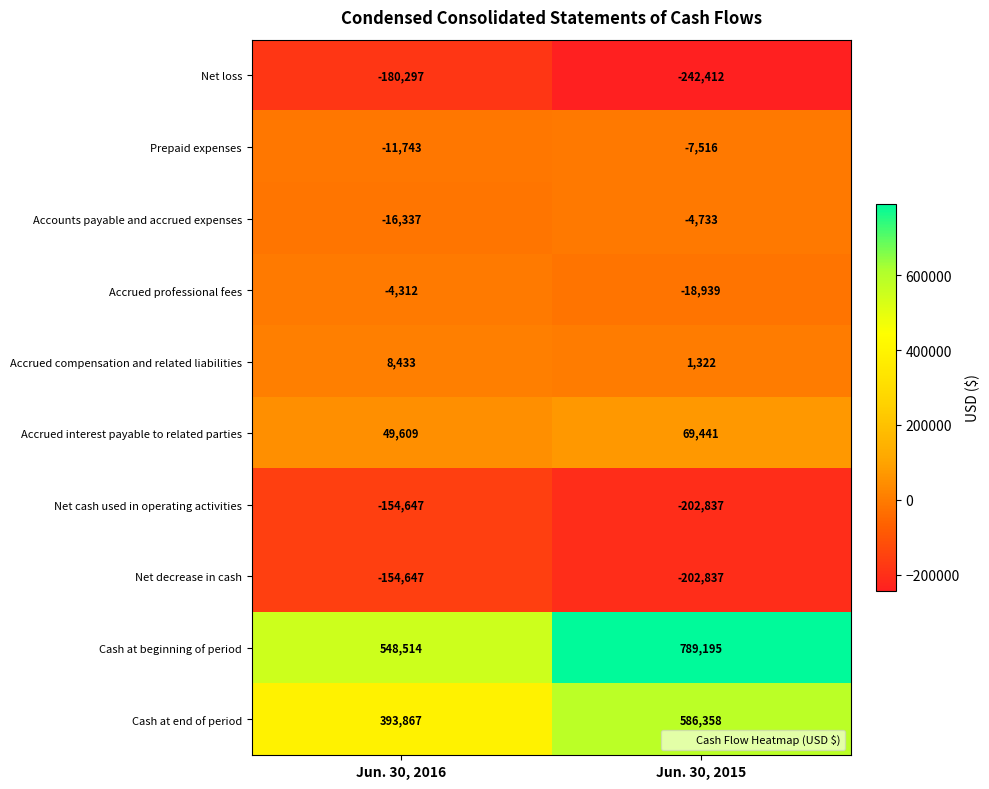

Which label corresponds to the smallest value in the chart?

Jun. 30, 2015